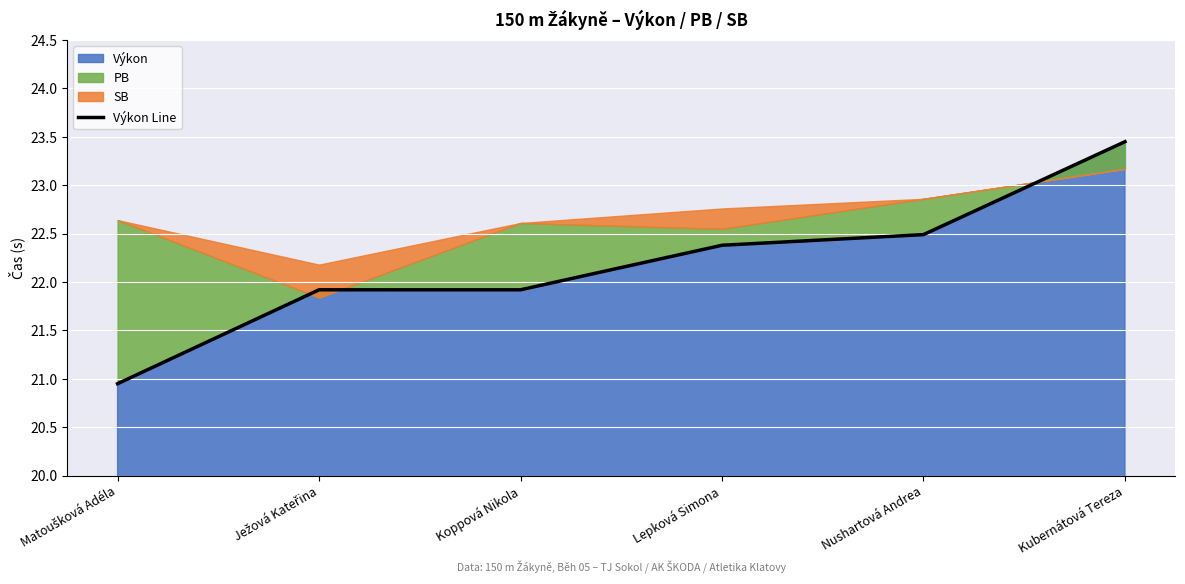

Reading left to right, transcribe all the data shown in this chart.

20.9	21.9	21.9	22.4	22.5	23.4